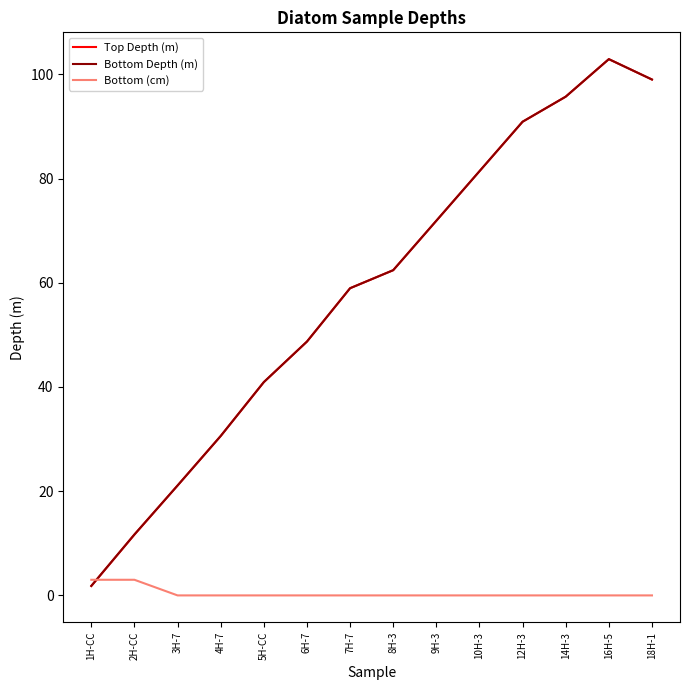

What is the maximum value shown in the chart?

102.9